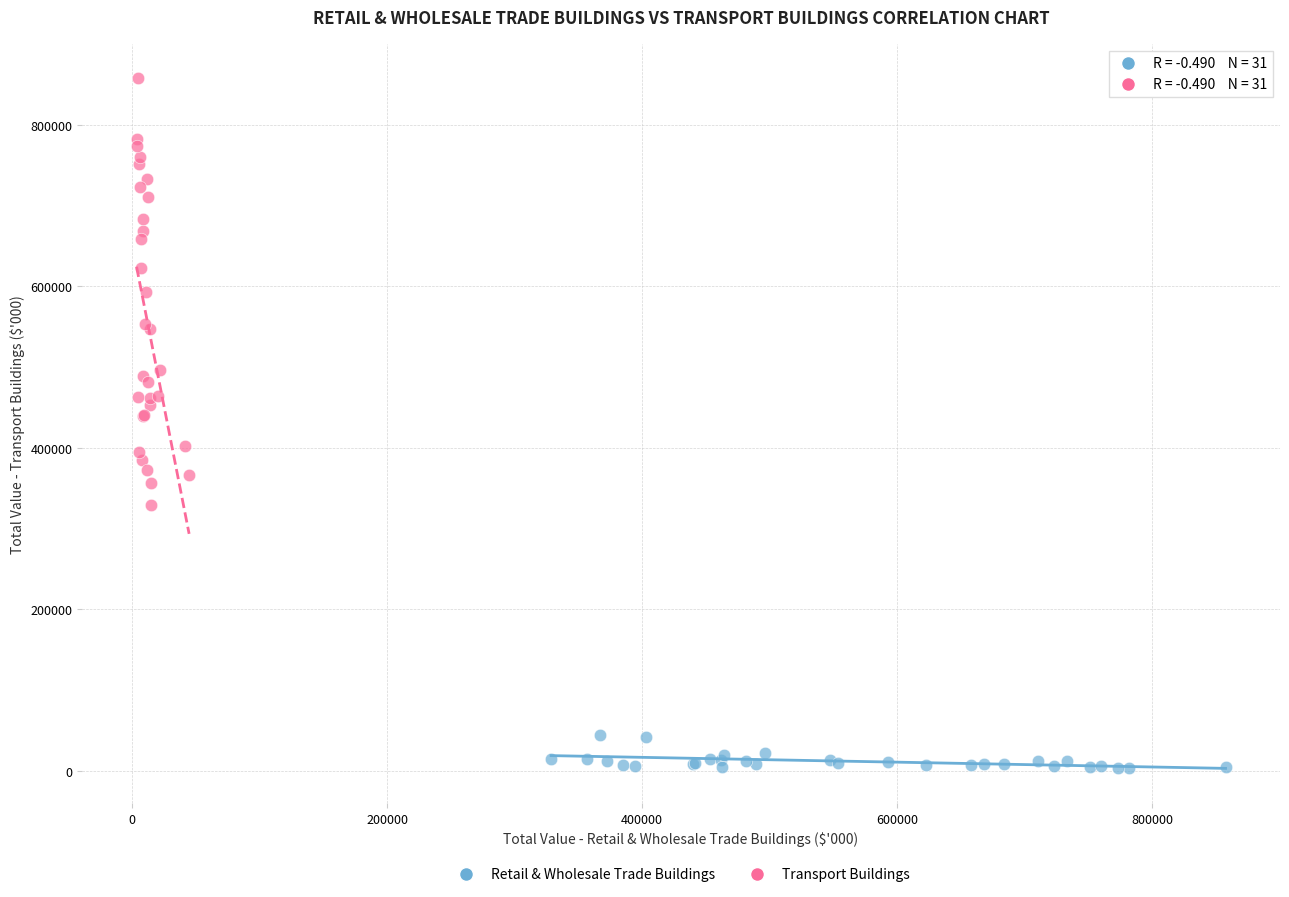

Which series reaches the minimum Y coordinate?

Retail & Wholesale Trade Buildings